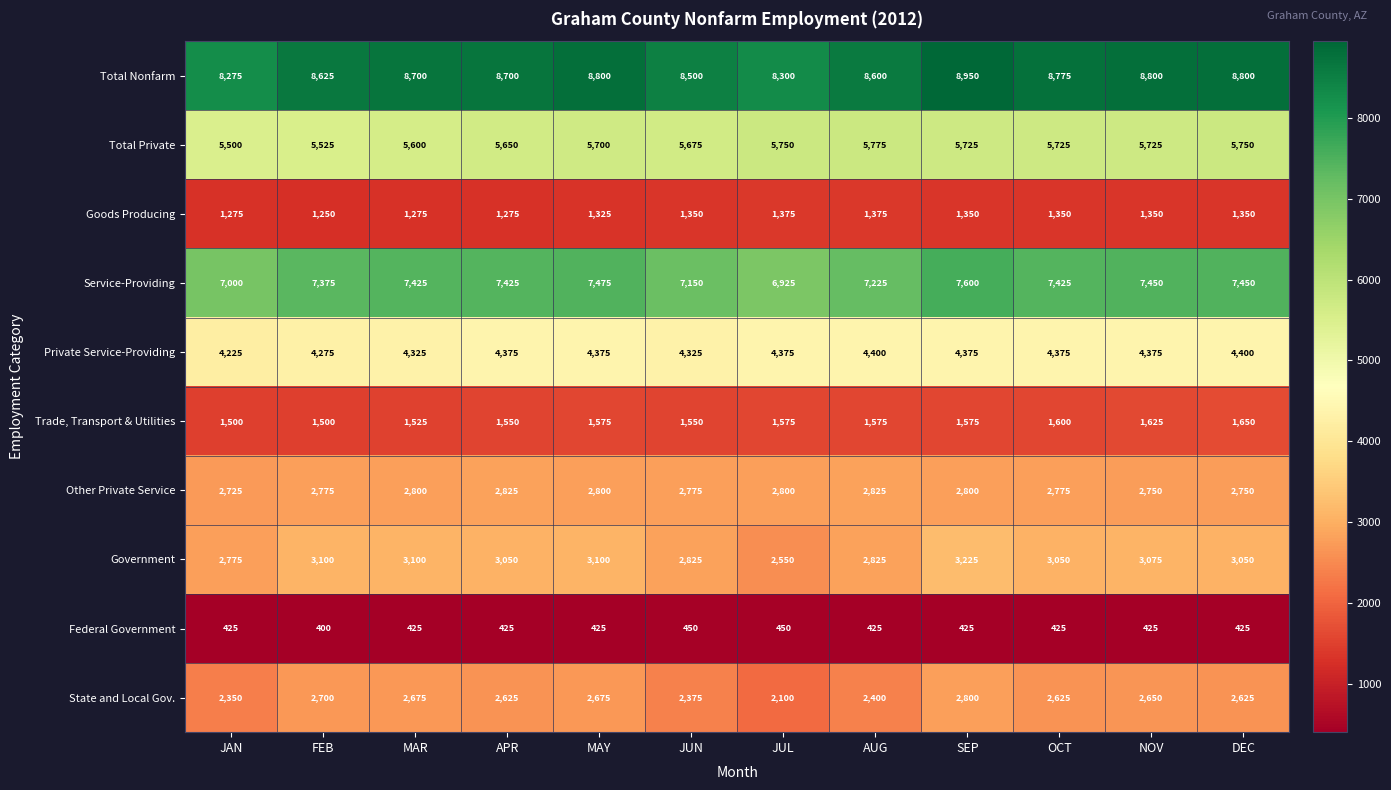

The State and Local Gov. series shows 3509 at MAR. True or false?

False